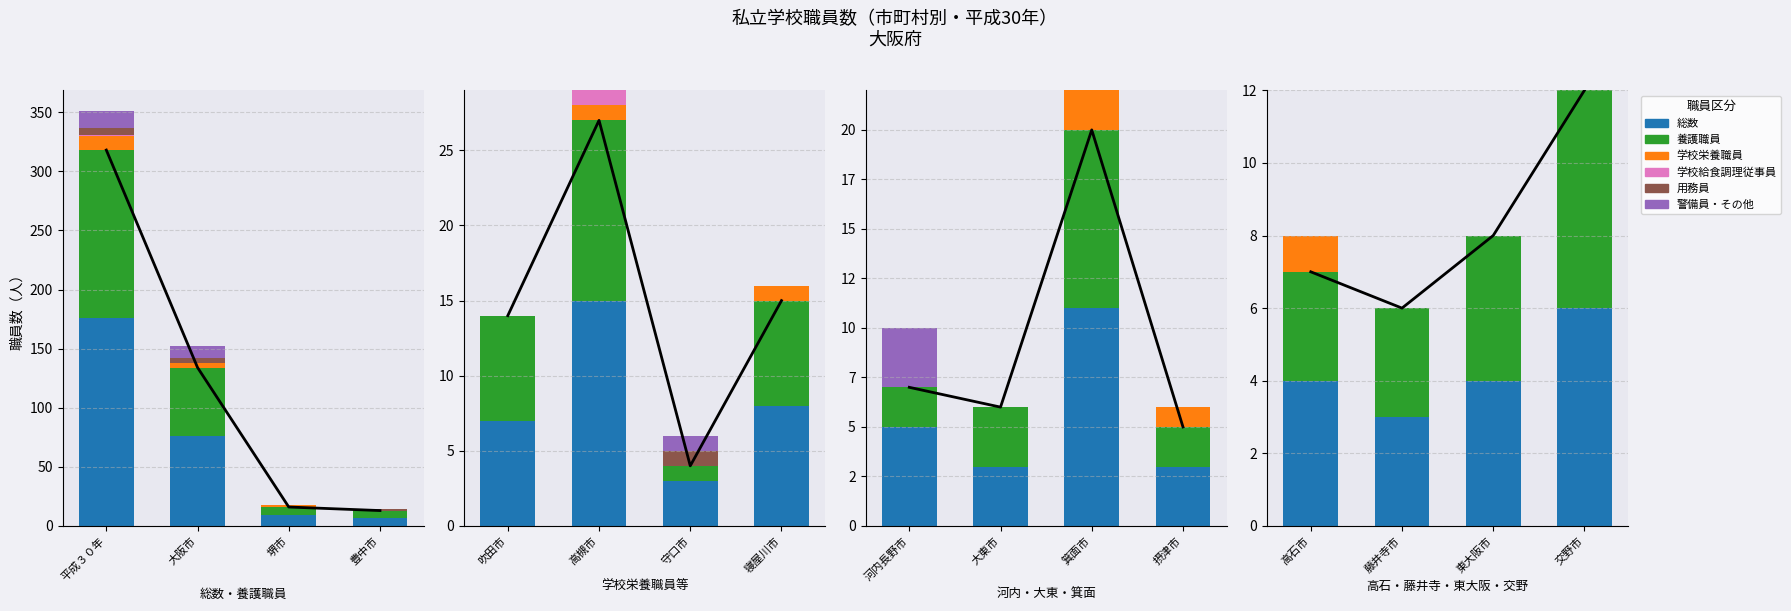

Which series changed the most between 東大阪市 and 交野市?

総数